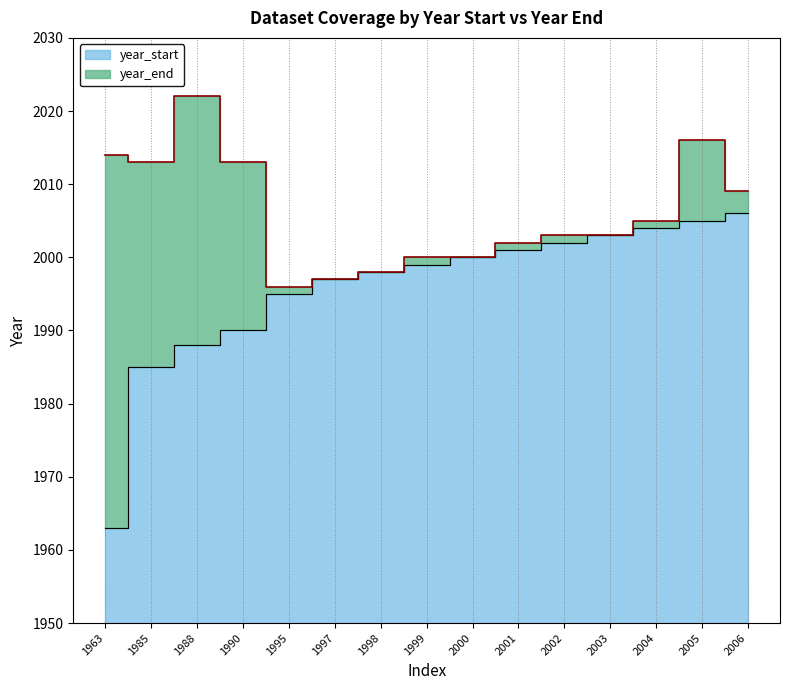

The value of year_start at 2003 is 2003. True or false?

True